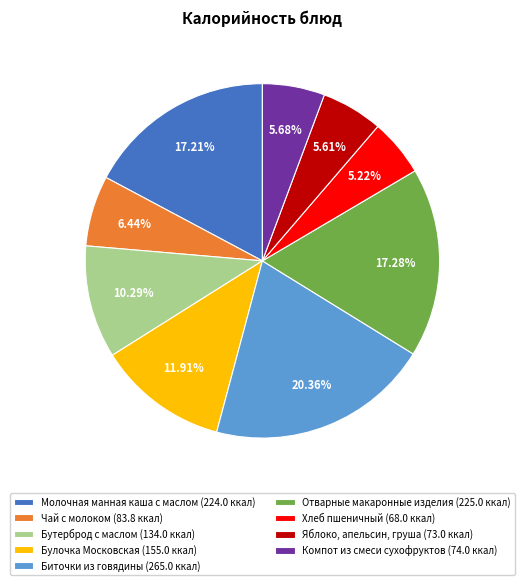

To the nearest percent, what portion does Хлеб пшеничный represent?

5%